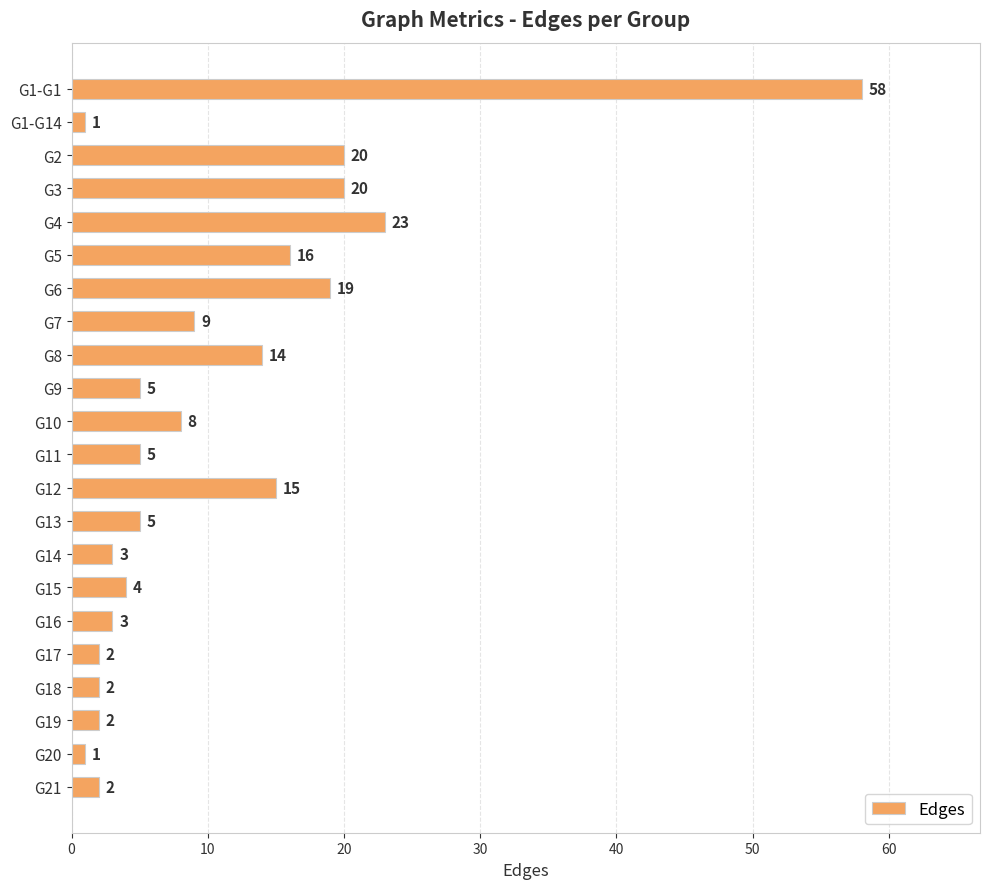

At which label is the value closest to 29?

G4